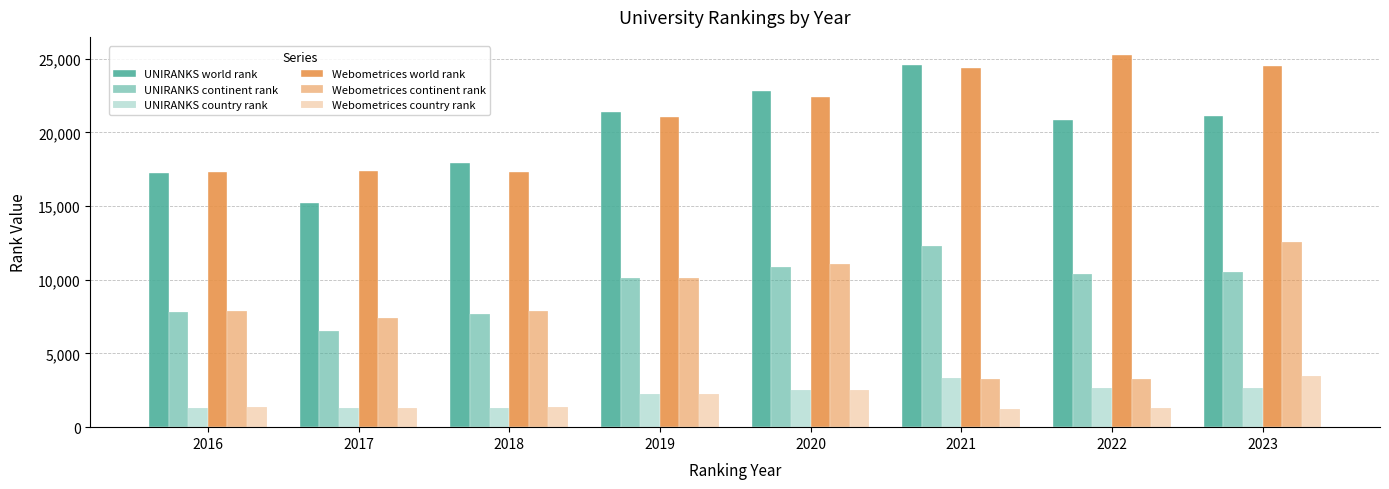

Reading left to right, transcribe all the data shown in this chart.

UNIRANKS world rank: 2016=17251	2017=15237	2018=17906	2019=21396	2020=22811	2021=24581	2022=20815	2023=21128
UNIRANKS continent rank: 2016=7818	2017=6512	2018=7707	2019=10134	2020=10875	2021=12290	2022=10399	2023=10550
UNIRANKS country rank: 2016=1321	2017=1326	2018=1322	2019=2249	2020=2528	2021=3345	2022=2630	2023=2647
Webometrices world rank: 2016=17319	2017=17400	2018=17320	2019=21019	2020=22415	2021=24330	2022=25213	2023=24532
Webometrices continent rank: 2016=7857	2017=7418	2018=7857	2019=10120	2020=11036	2021=3275	2022=3240	2023=12585
Webometrices country rank: 2016=1338	2017=1319	2018=1338	2019=2233	2020=2540	2021=1234	2022=1307	2023=3498